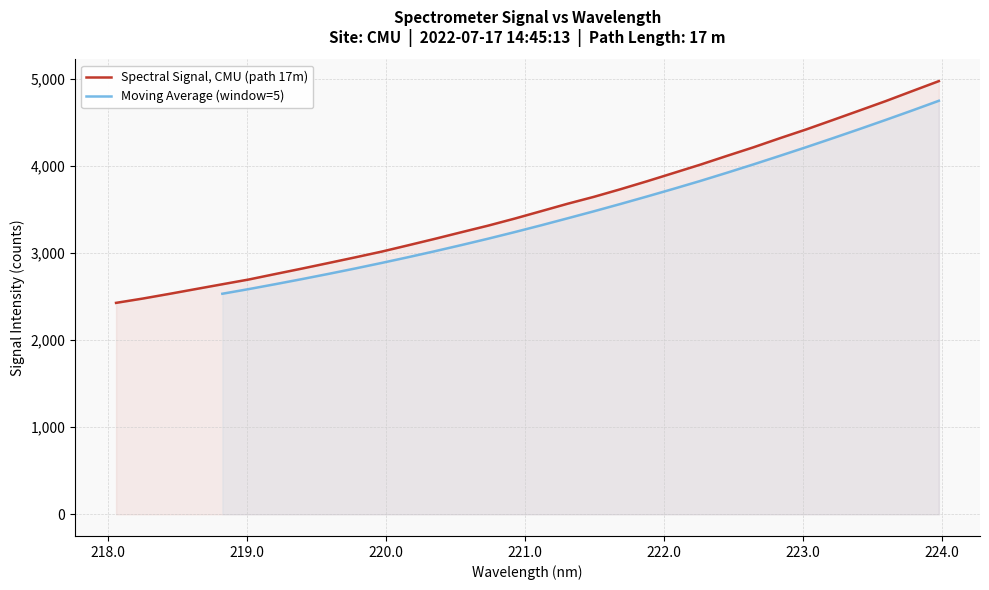

Rank the categories by value from highest to lowest.

223.9802, 223.7895, 223.5987, 223.408, 223.2172, 223.0264, 222.8355, 222.6447, 222.4538, 222.263, 222.0721, 221.8812, 221.6902, 221.4993, 221.3083, 221.1174, 220.9264, 220.7354, 220.5444, 220.3533, 220.1623, 219.9712, 219.7801, 219.589, 219.3979, 219.2067, 219.0156, 218.8244, 218.6332, 218.442, 218.2508, 218.0596